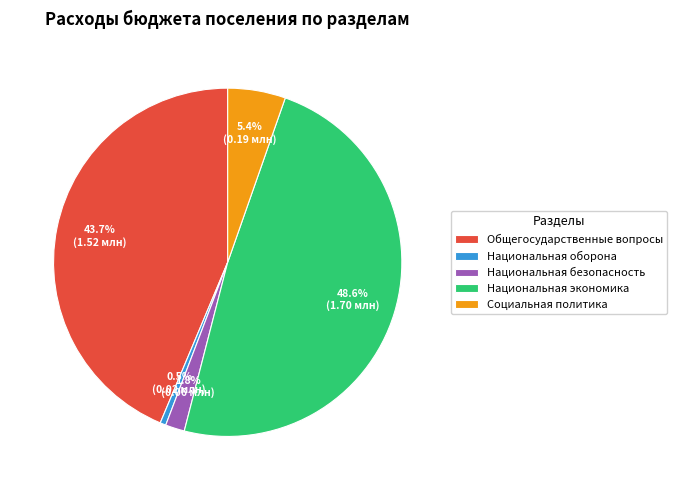

Which slice is the largest?

Национальная экономика